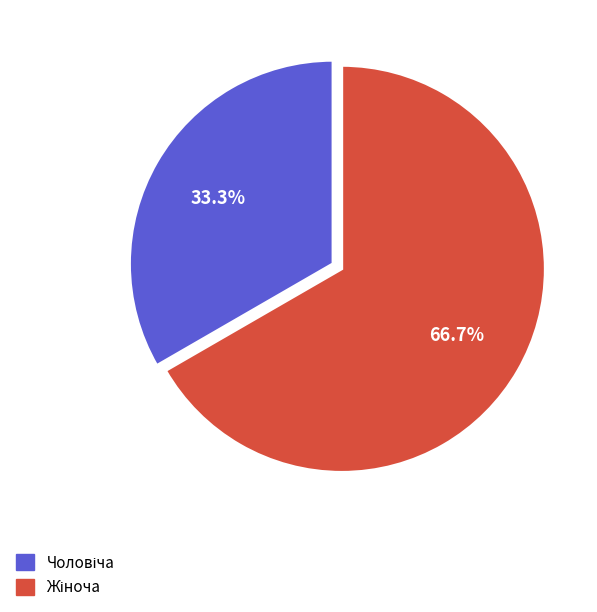

Is there a majority slice in this chart?

Yes